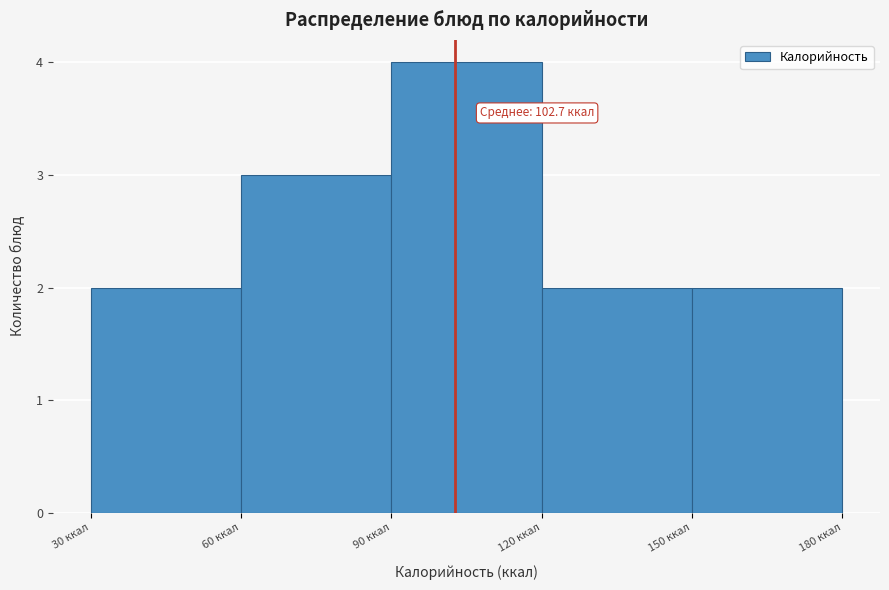

Which range on the x-axis has the tallest bar?

90 to 120